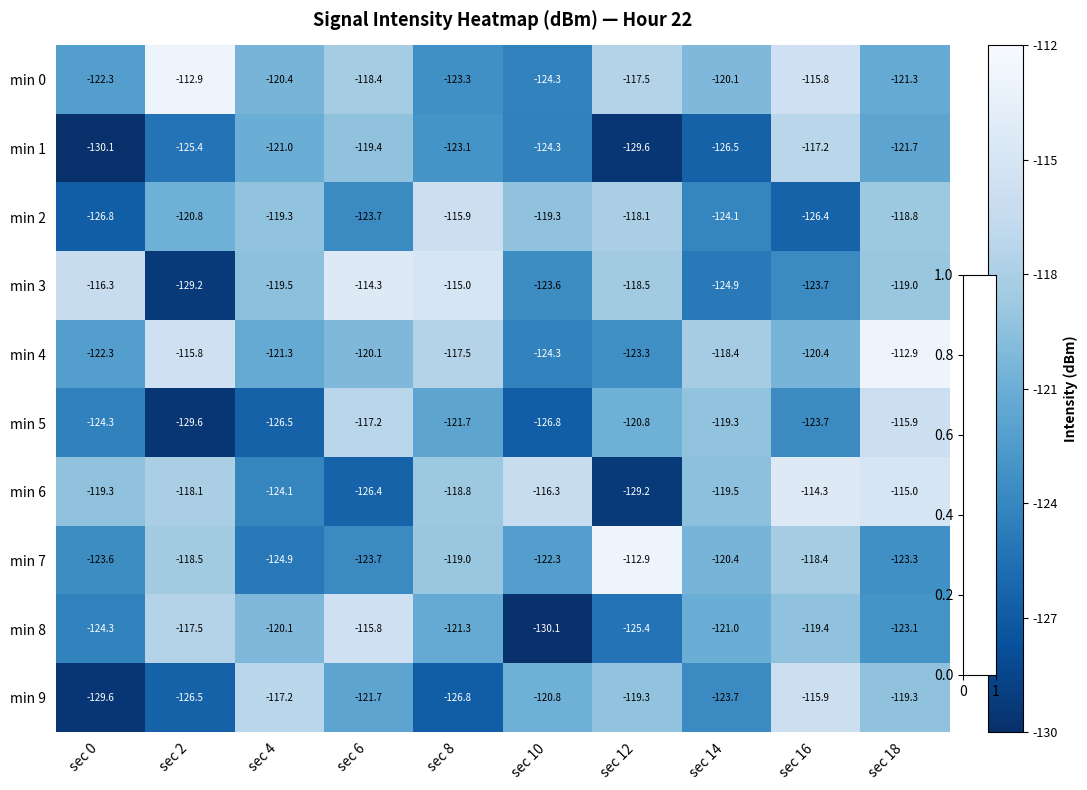

Which series changed the most between sec 4 and sec 12?

min 7